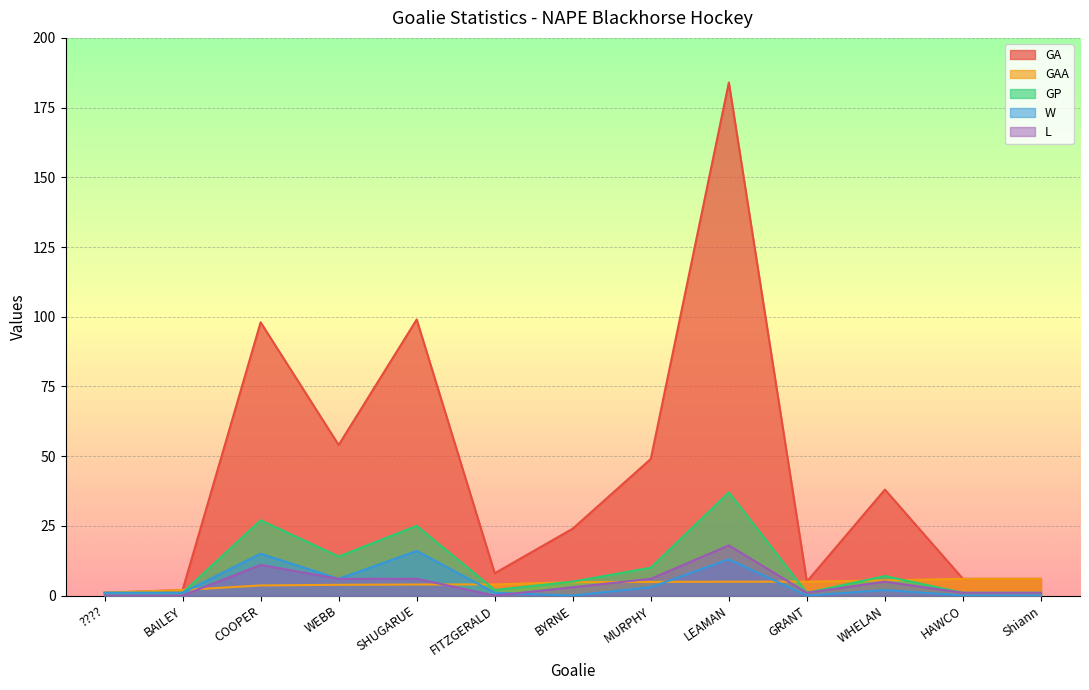

What is the label of the 1st point from the right?

Shiann